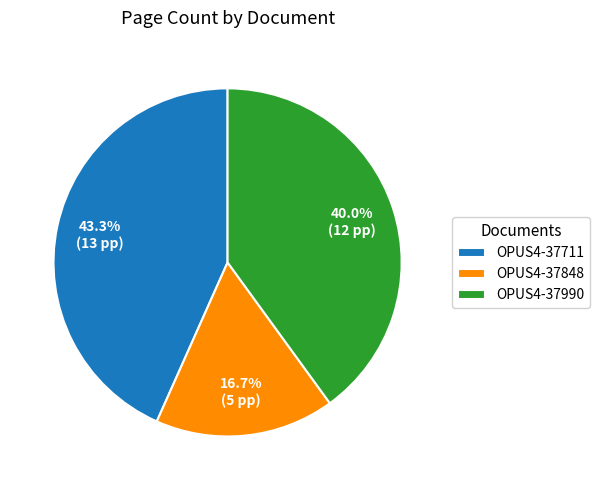

Which has a higher value, OPUS4-37711 or OPUS4-37990?

OPUS4-37711